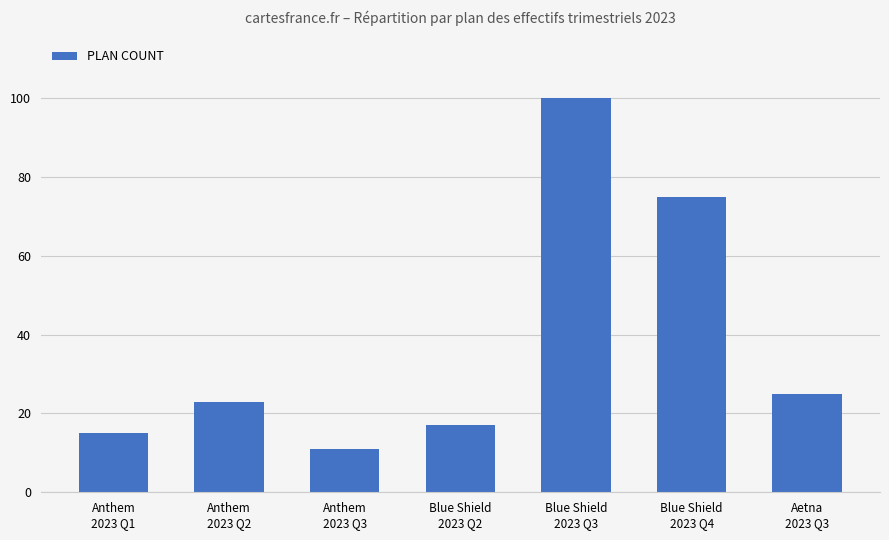

How many bars are there in total?

7